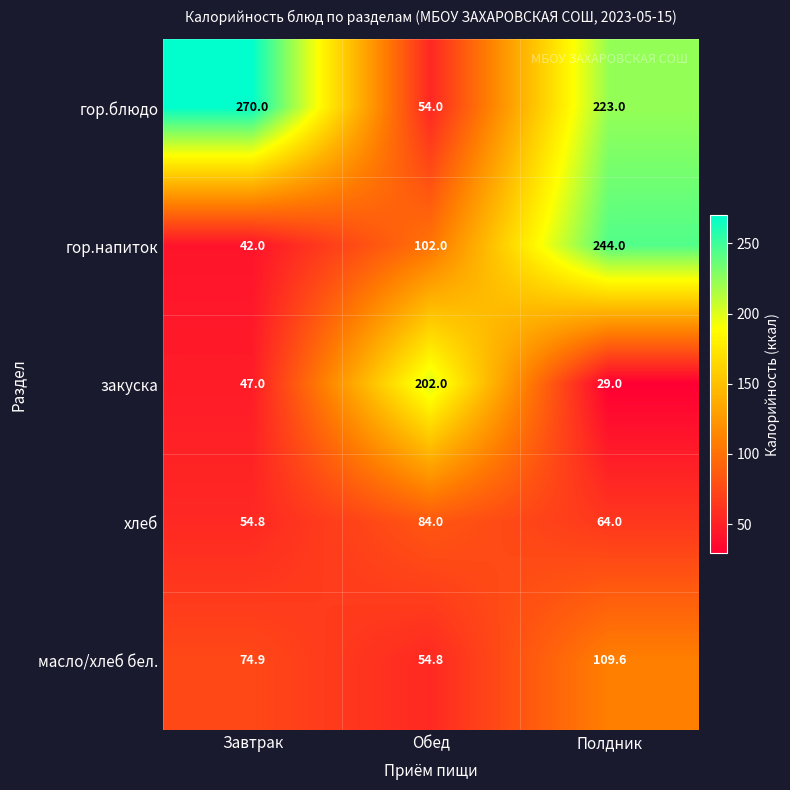

The масло/хлеб бел. series shows 88.5 at Обед. True or false?

False